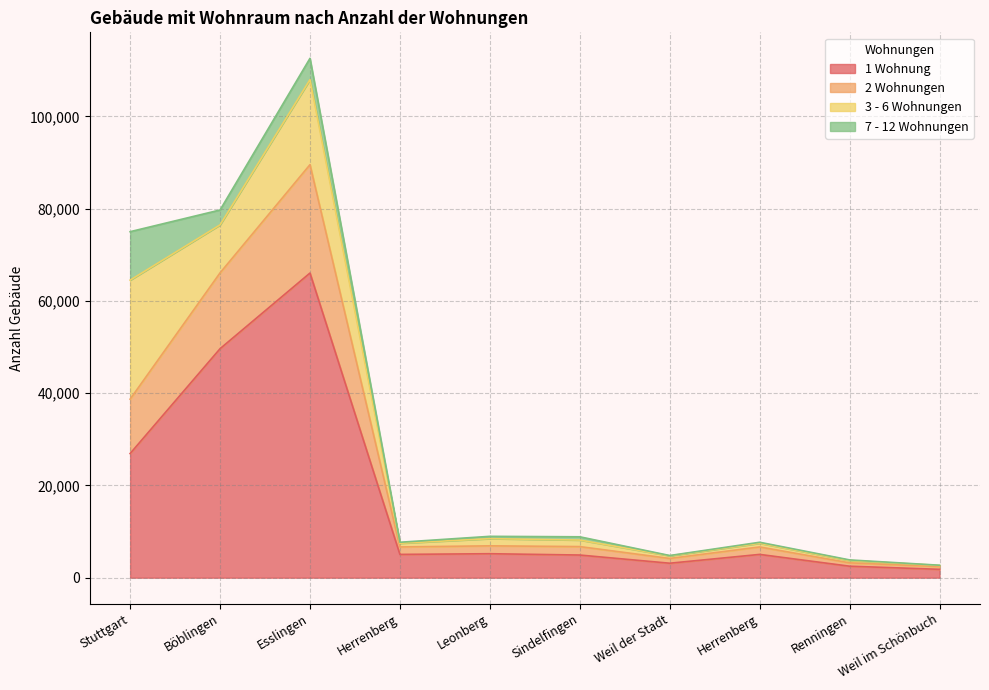

True or false: 2 Wohnungen has a value of 8745 at Herrenberg.

False